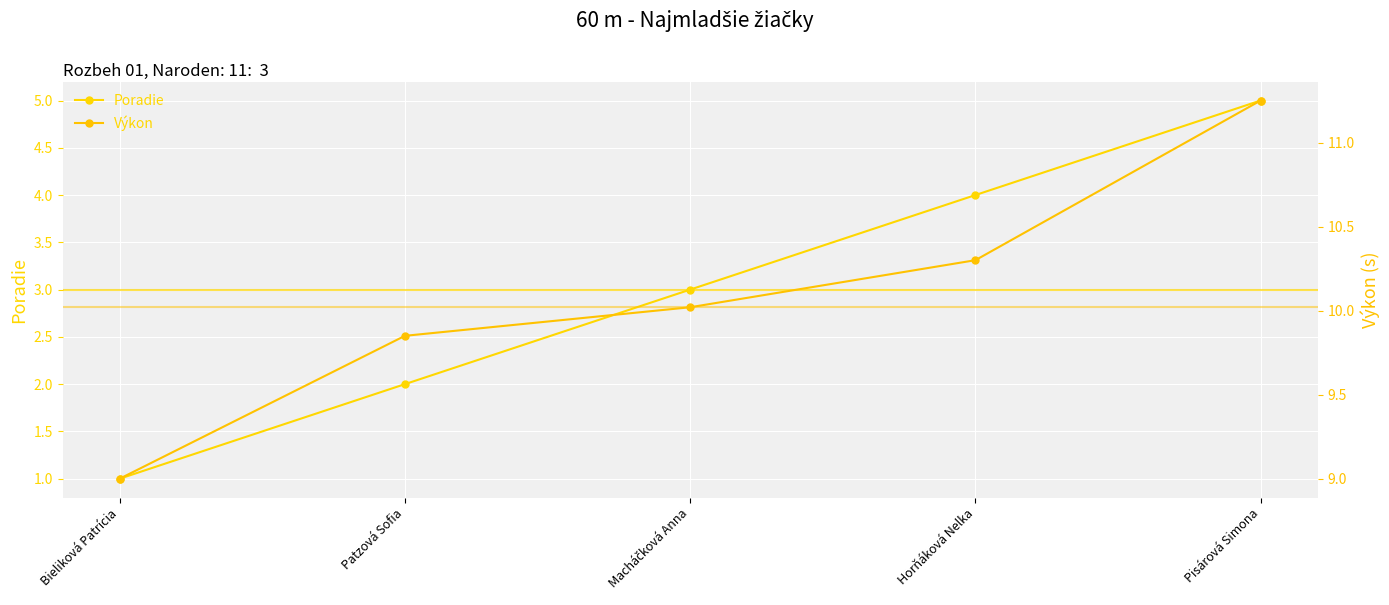

What position from the left is Bieliková Patrícia?

1